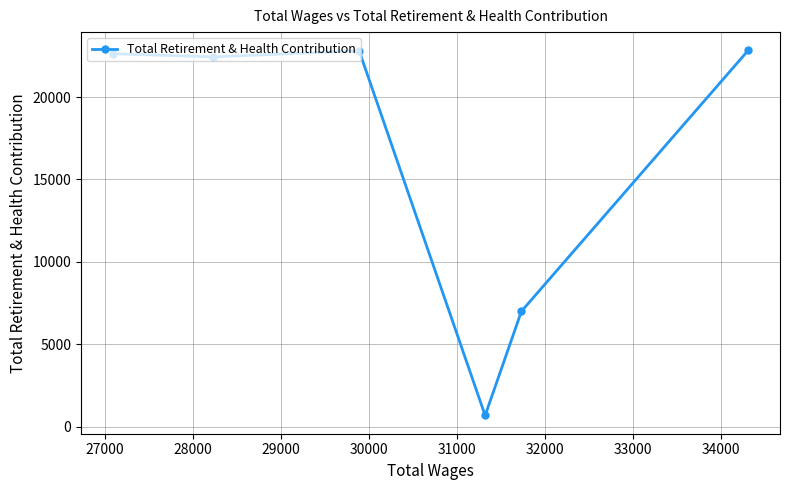

What is the sum of all values?

98381